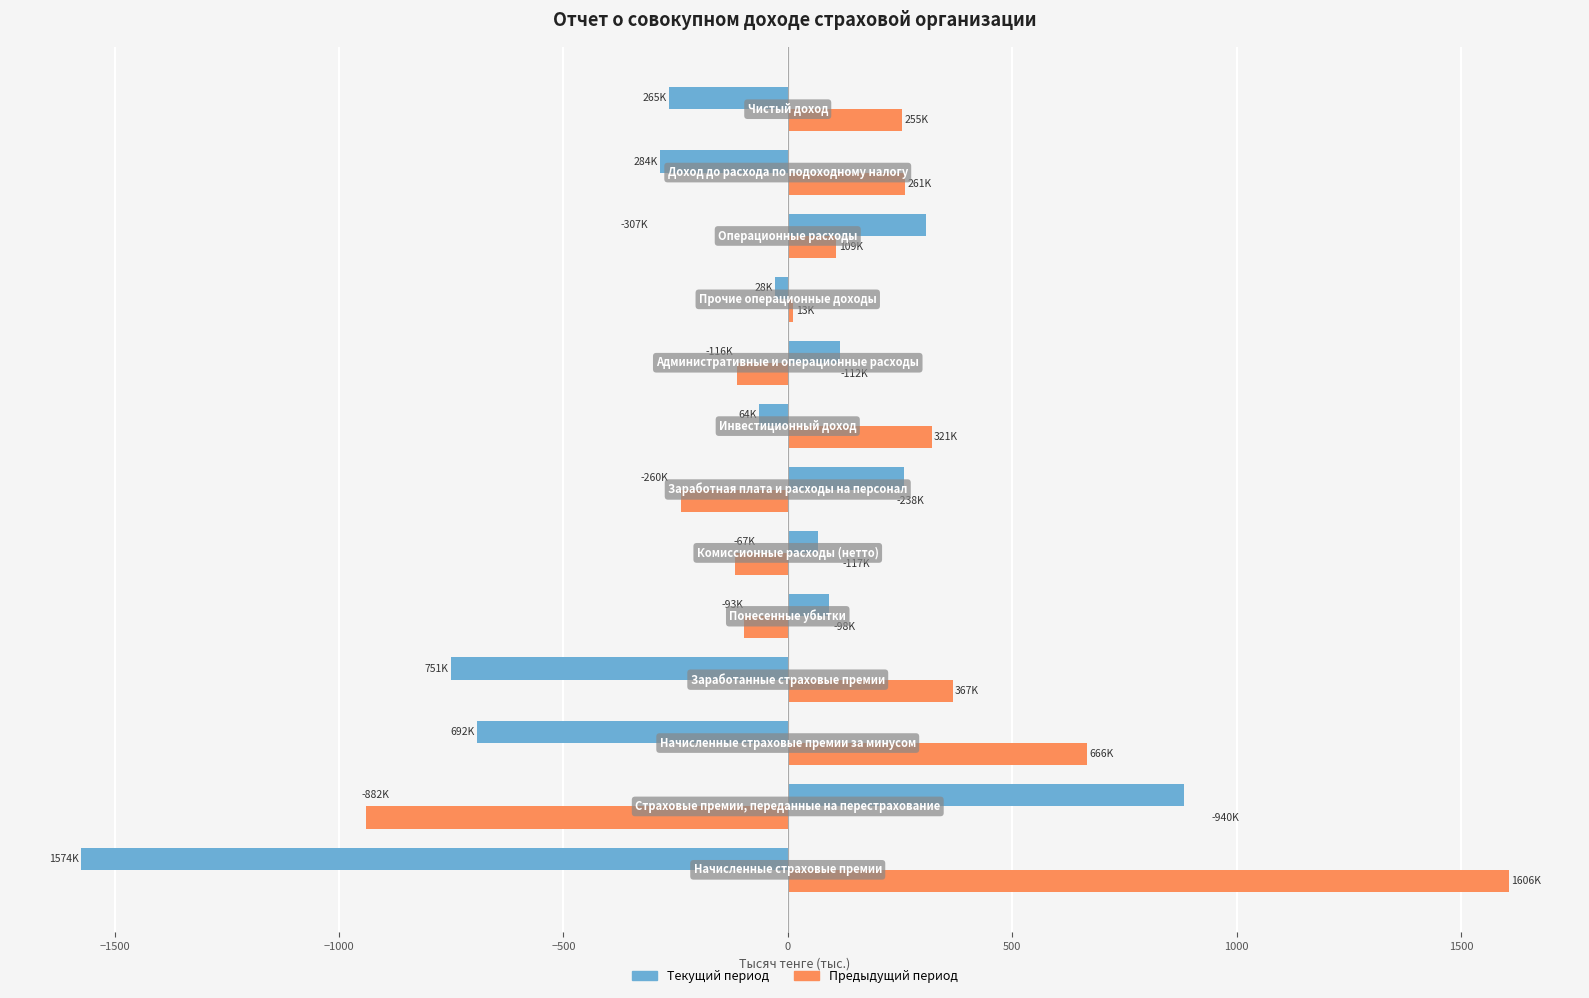

How many values in the Предыдущий период series exceed 108?

7